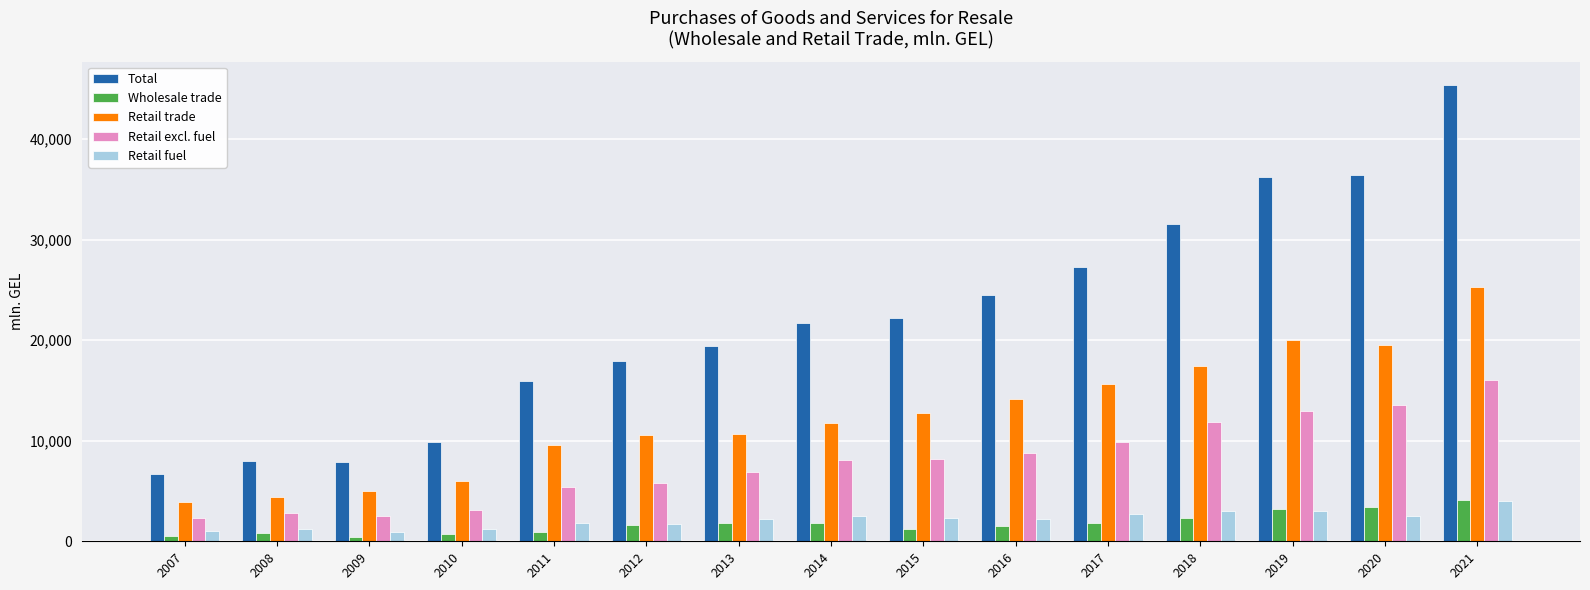

How many values in the Total series are below 21665?

7